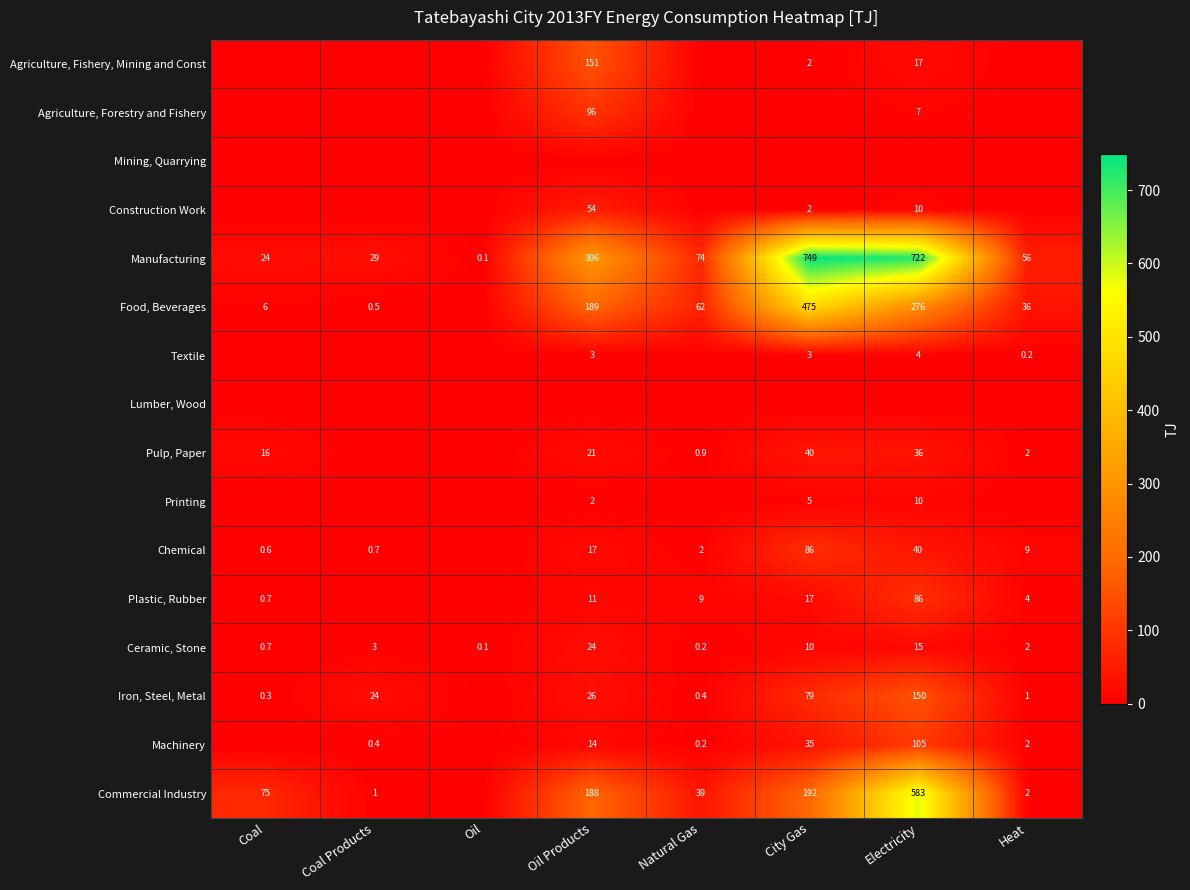

Which has a higher value, Coal Products or Natural Gas?

Coal Products